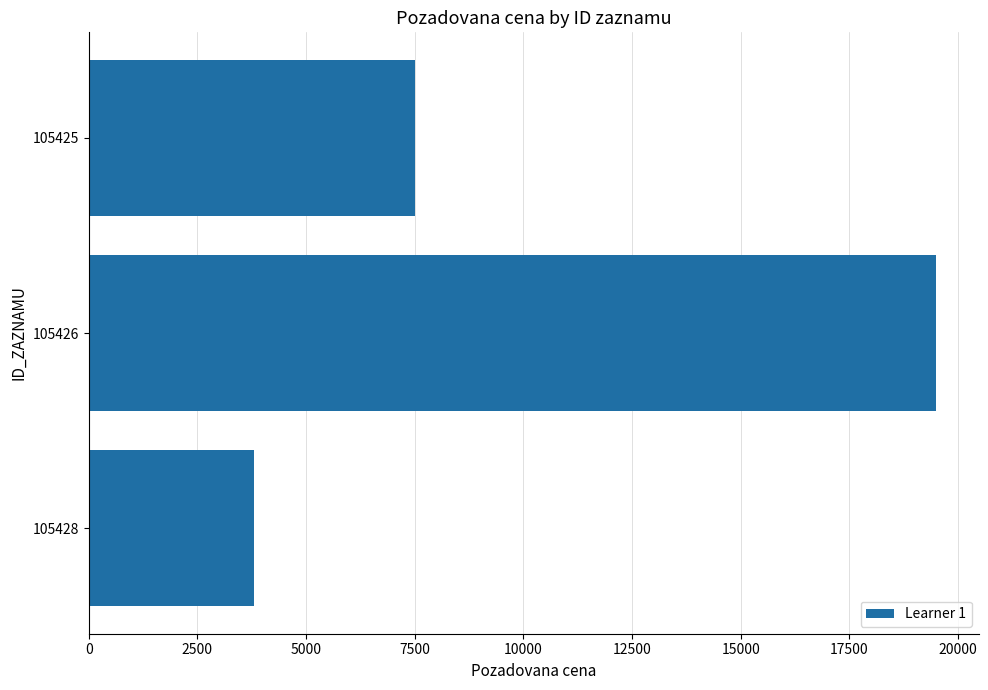

Rank the categories by value from highest to lowest.

105426, 105425, 105428